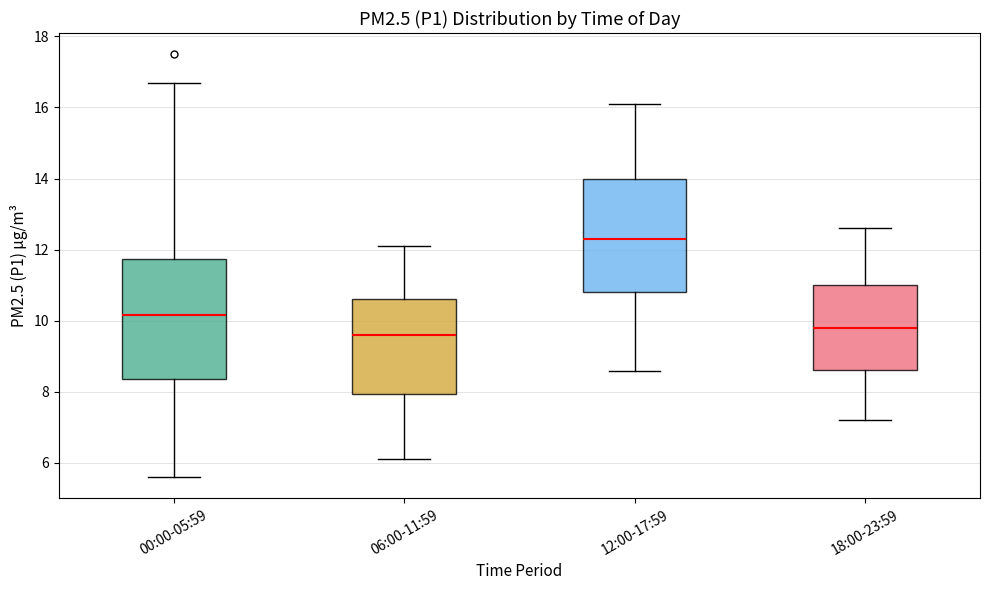

Reading left to right, transcribe this box plot: for each box, give where its median line is, the range the box spans, and where its two whiskers end, as read against the y-axis. The values are not printed on the chart, so give them approximately, as read against the axis.

00:00-05:59: median 10.2, box 8.4 to 11.8, whiskers 5.6 to 16.8
06:00-11:59: median 9.6, box 8.0 to 10.6, whiskers 6.2 to 12.2
12:00-17:59: median 12.4, box 10.8 to 14.0, whiskers 8.6 to 16.2
18:00-23:59: median 9.8, box 8.6 to 11.0, whiskers 7.2 to 12.6